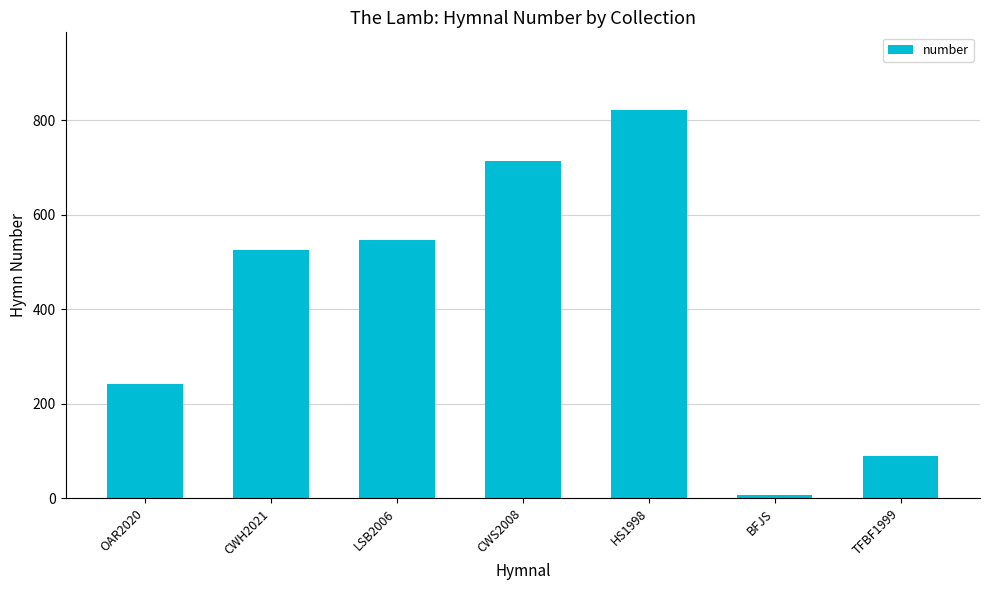

Is it true that the value at HS1998 is 822?

True